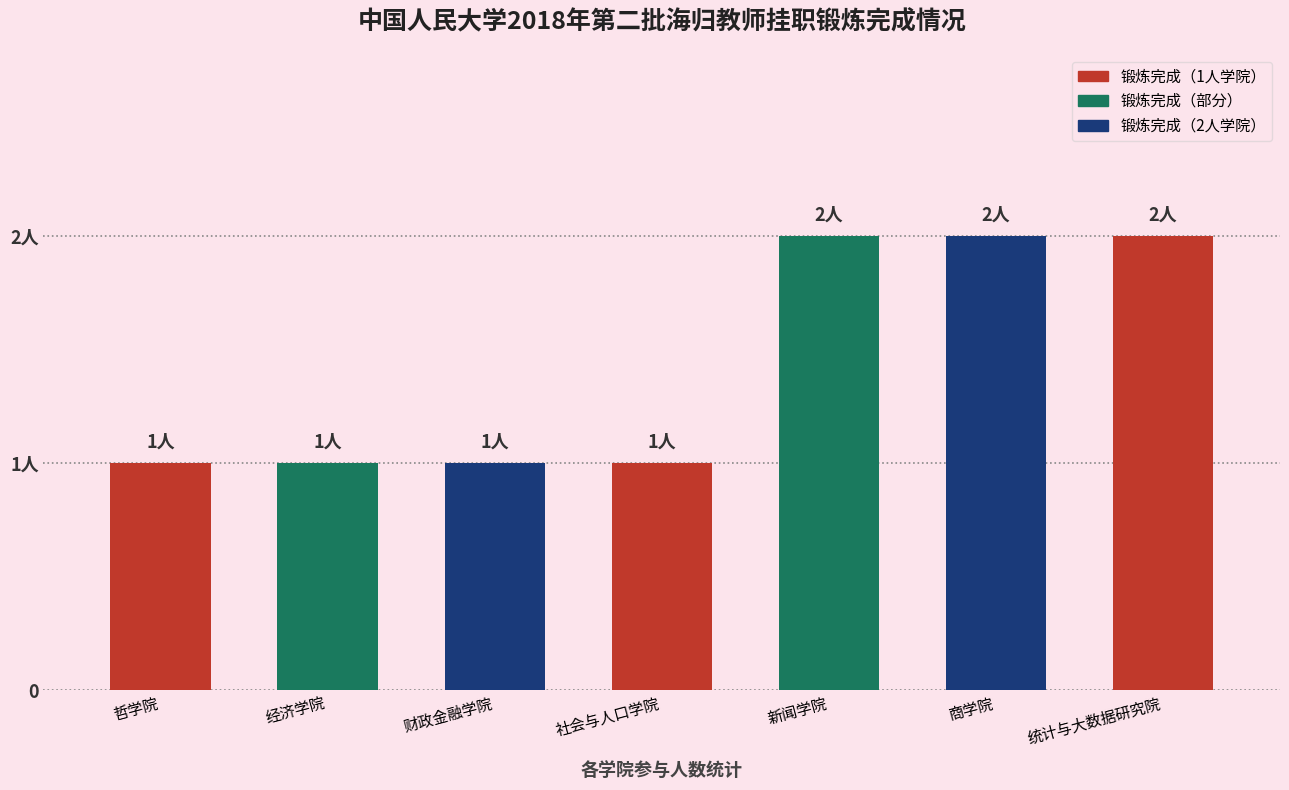

Reading left to right, what are all the values shown in this chart?

1	1	1	1	2	2	2